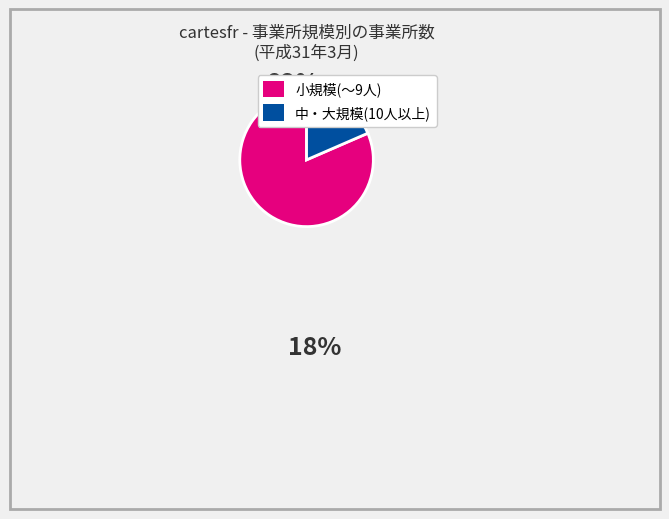

Is there a majority slice in this chart?

Yes